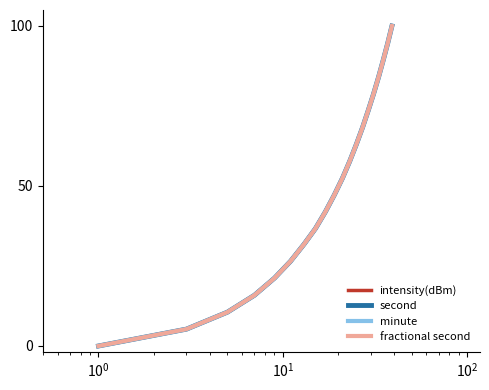

Which series has the largest total across all categories?

second